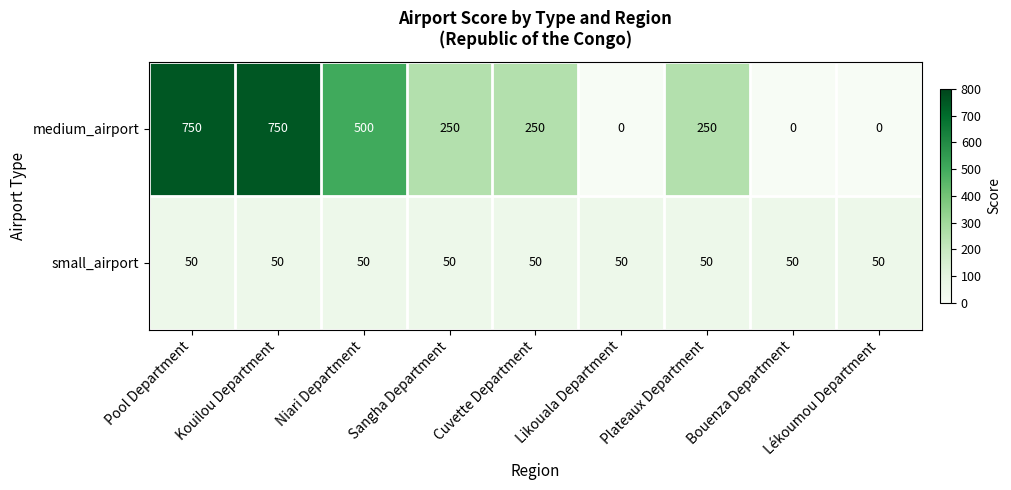

What is the total value across all series at Kouilou Department?

800